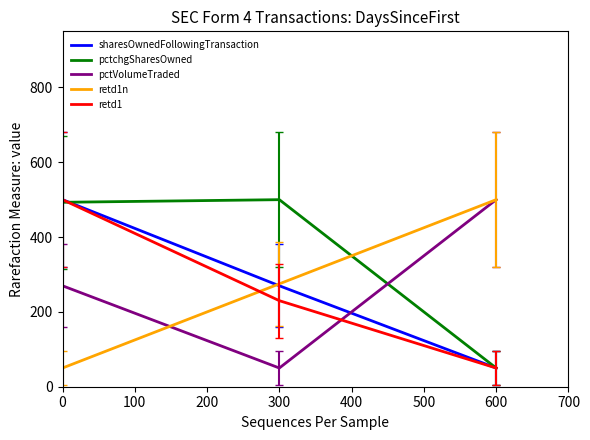

What is the difference between the maximum and minimum values in the pctVolumeTraded series?

450.0